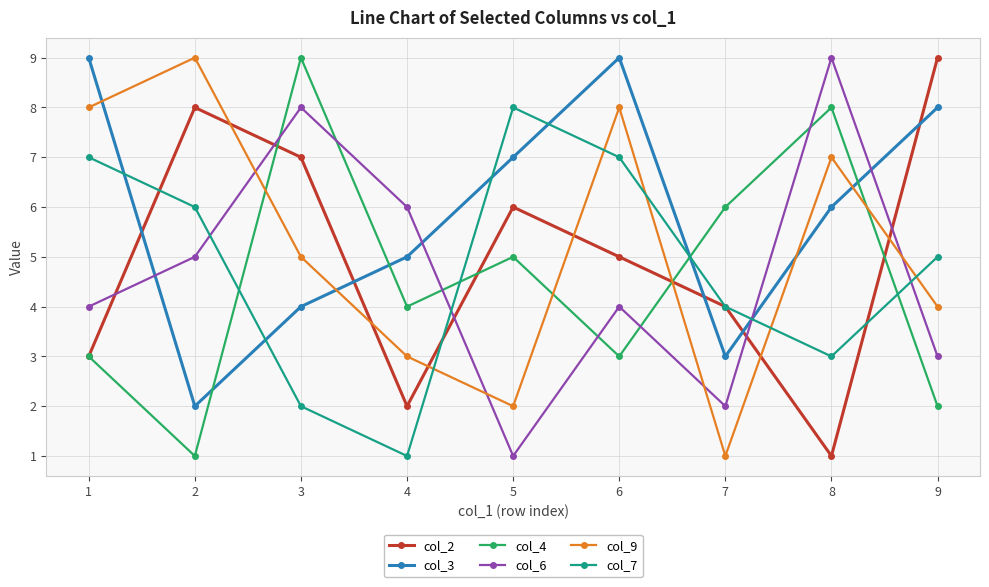

Which series ends up on top after the final intersection of col_9 and col_3?

col_3